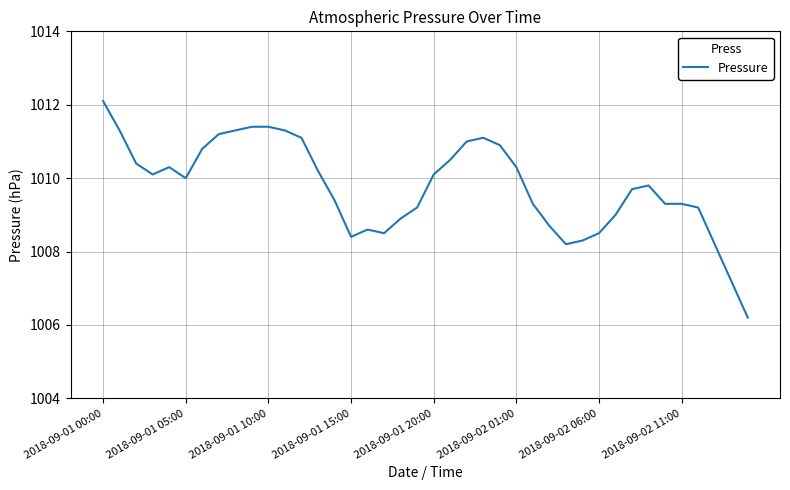

What is the average value?

1009.8